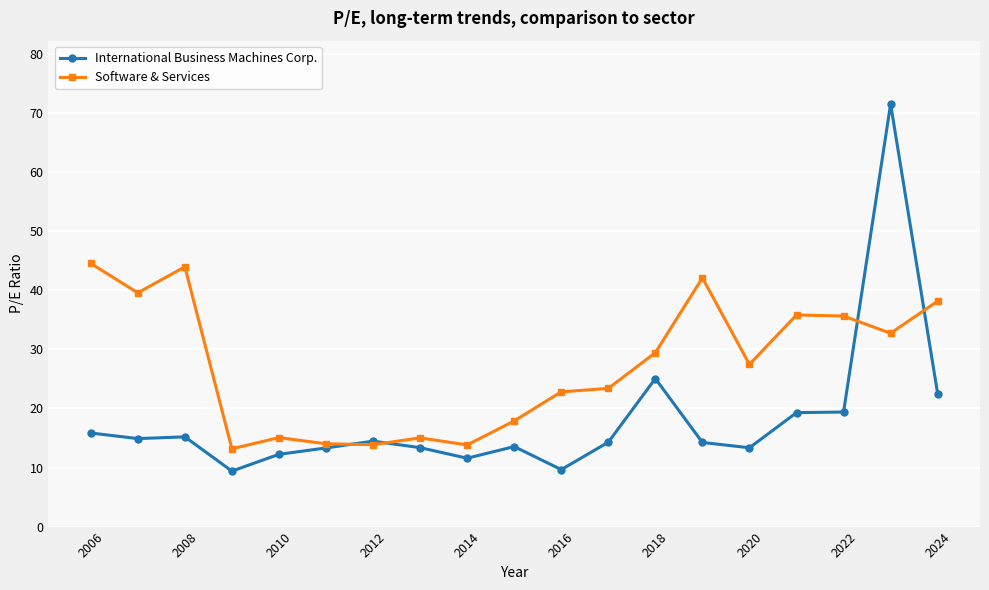

List the series in order of their peak value, highest first.

International Business Machines Corp., Software & Services